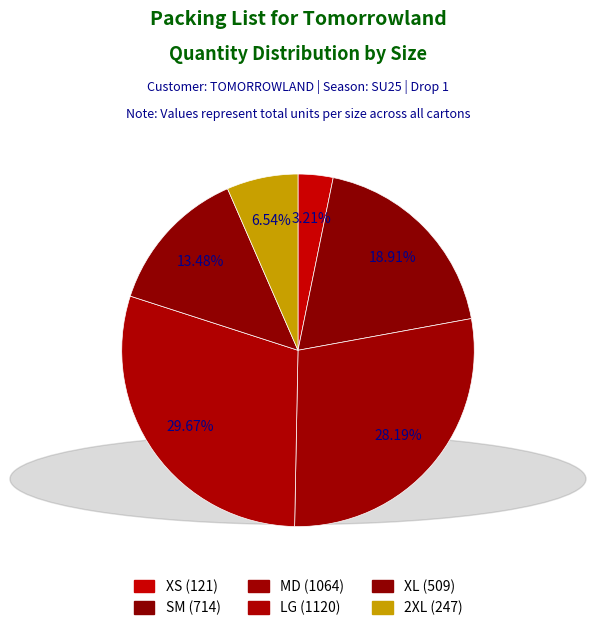

To the nearest percent, what portion does 2XL represent?

7%